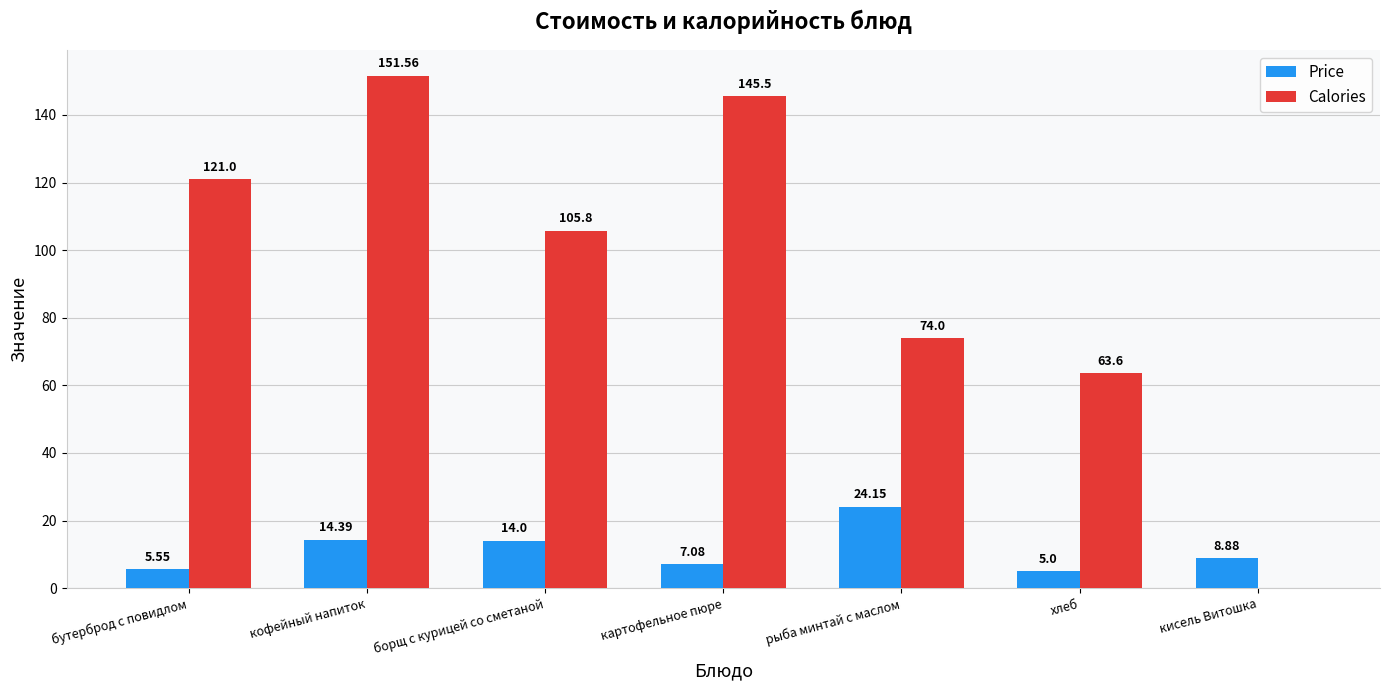

At which label is Price closest to 14?

борщ с курицей со сметаной